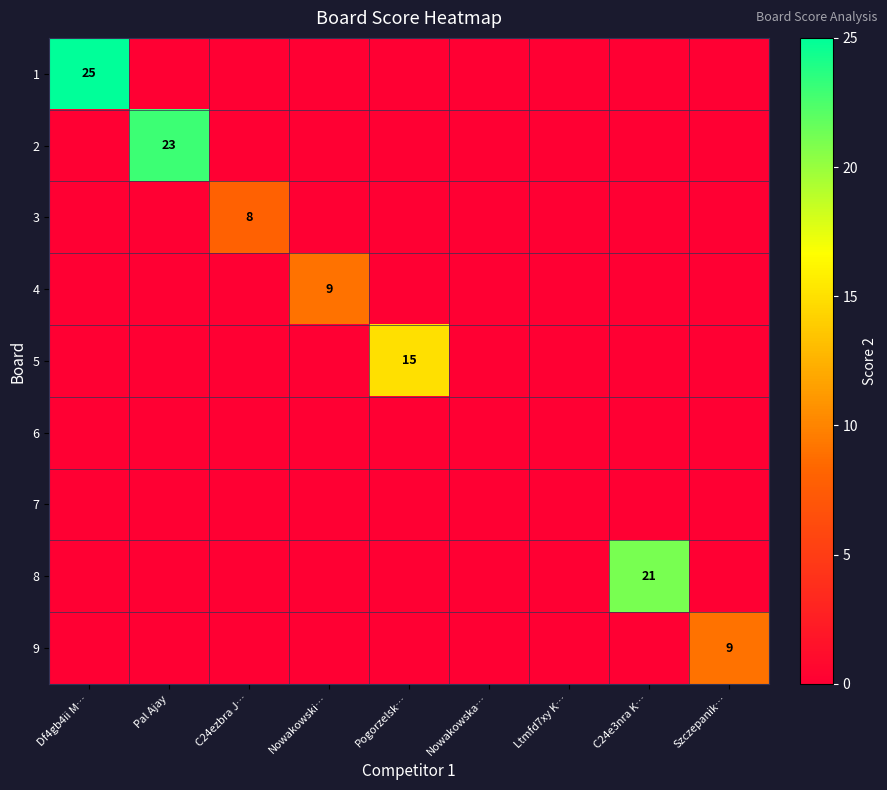

The 4 series shows 5 at Nowakowski…. True or false?

False